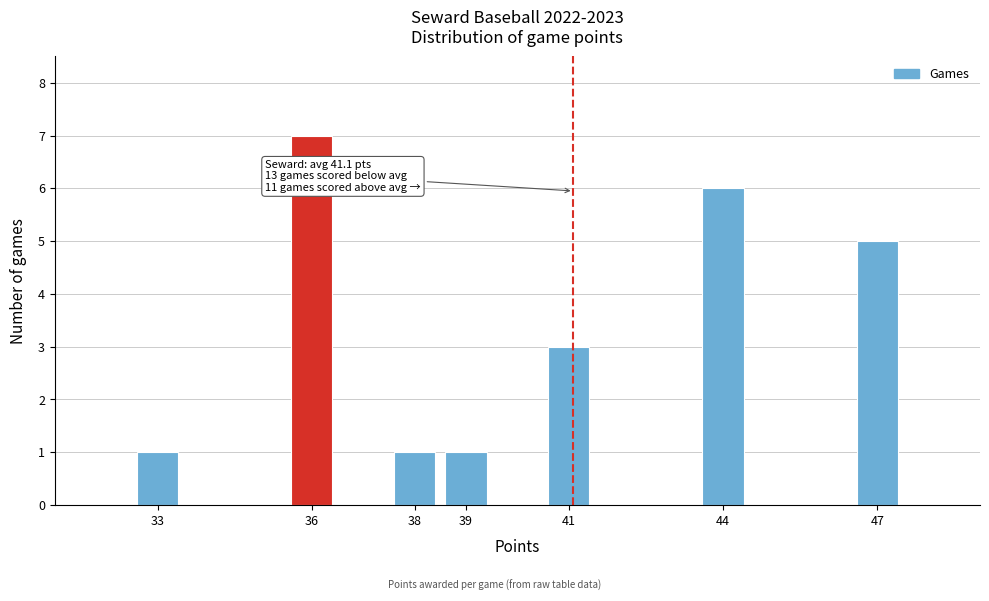

Reading left to right, list all the values displayed in this chart.

33=1	36=7	38=1	39=1	41=3	44=6	47=5